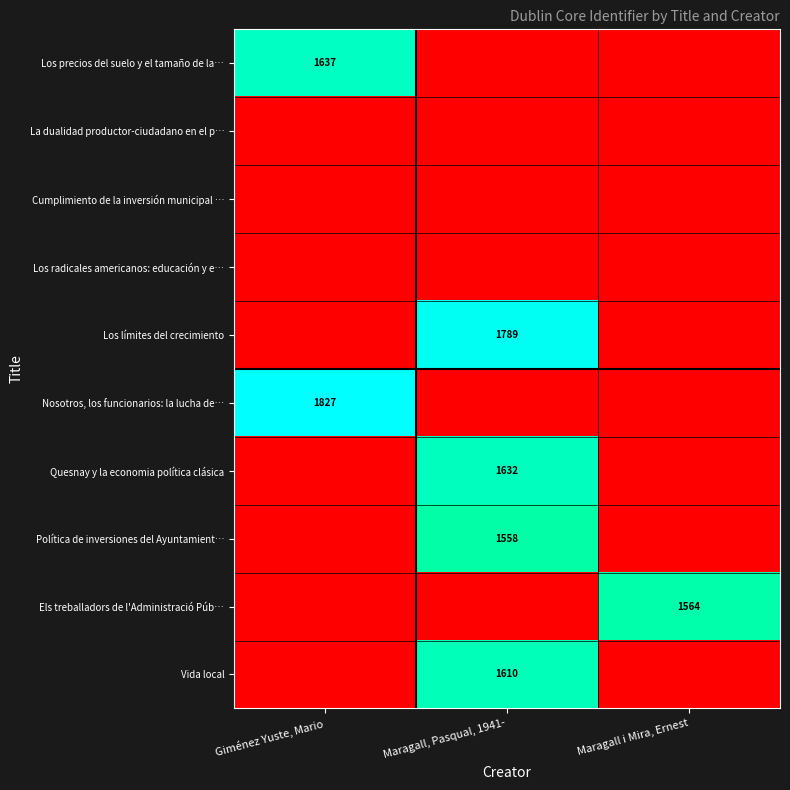

The value of Vida local at Maragall, Pasqual, 1941- is 2878. True or false?

False